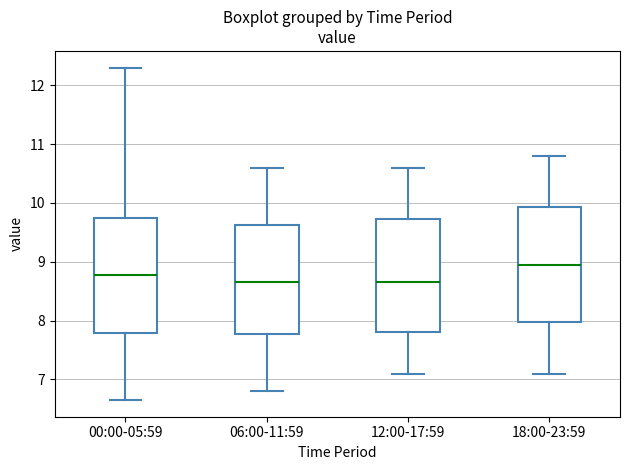

Where does the upper whisker of the box for 18:00-23:59 end on the y-axis? The values are not printed on the chart, so give them approximately, as read against the axis.

10.8